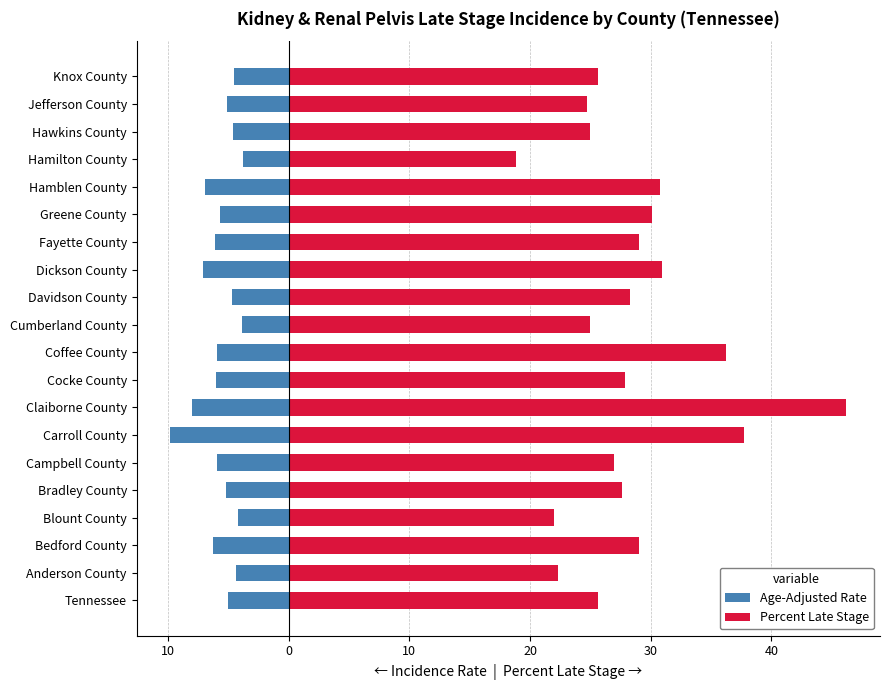

Which series changed the most between Campbell County and Claiborne County?

Percent Late Stage